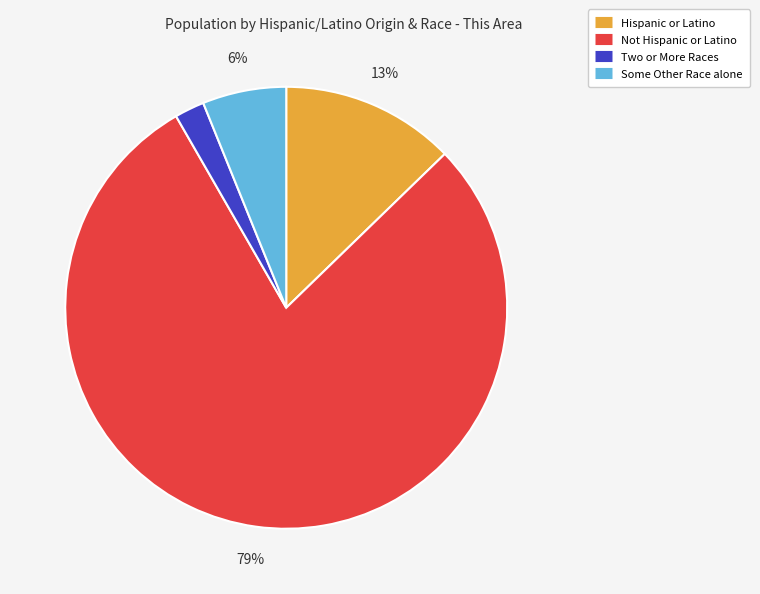

Rank the categories by value from lowest to highest.

Two or More Races, Some Other Race alone, Hispanic or Latino, Not Hispanic or Latino